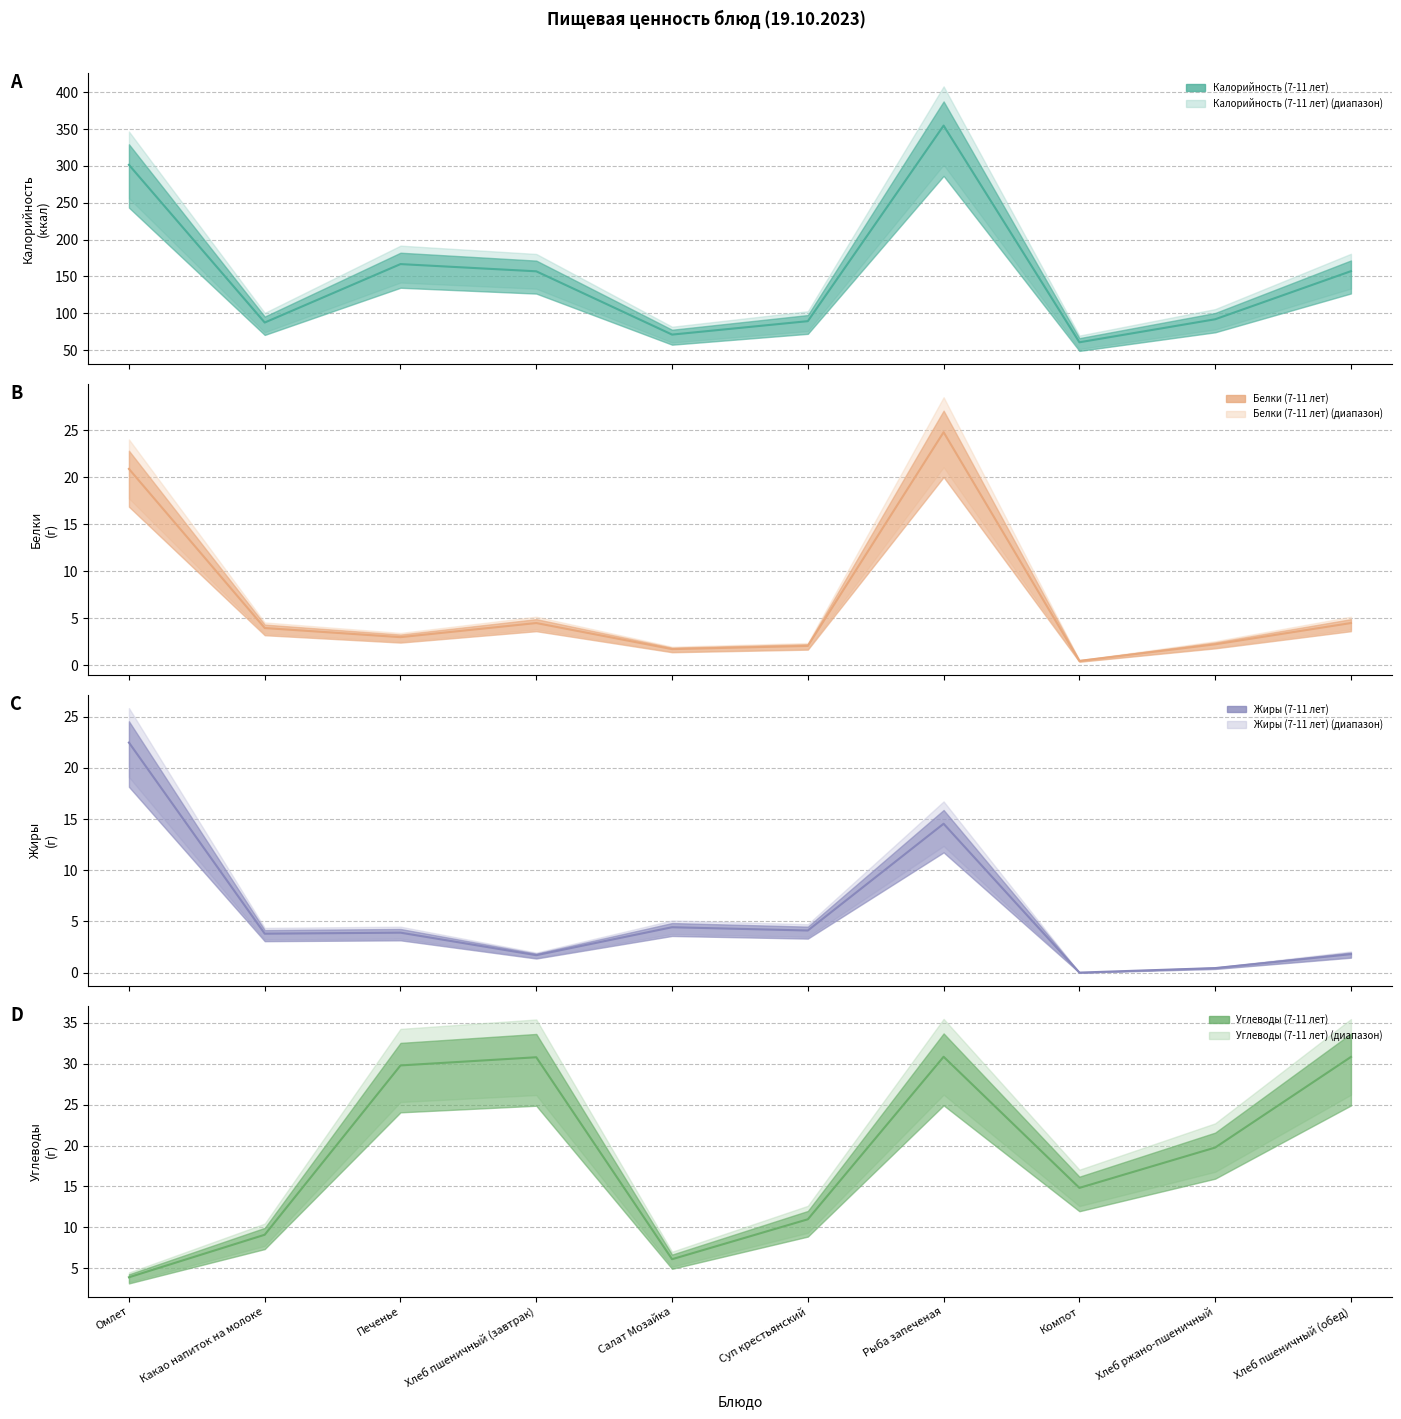

What is the label of the 7th point from the left?

Рыба запеченая